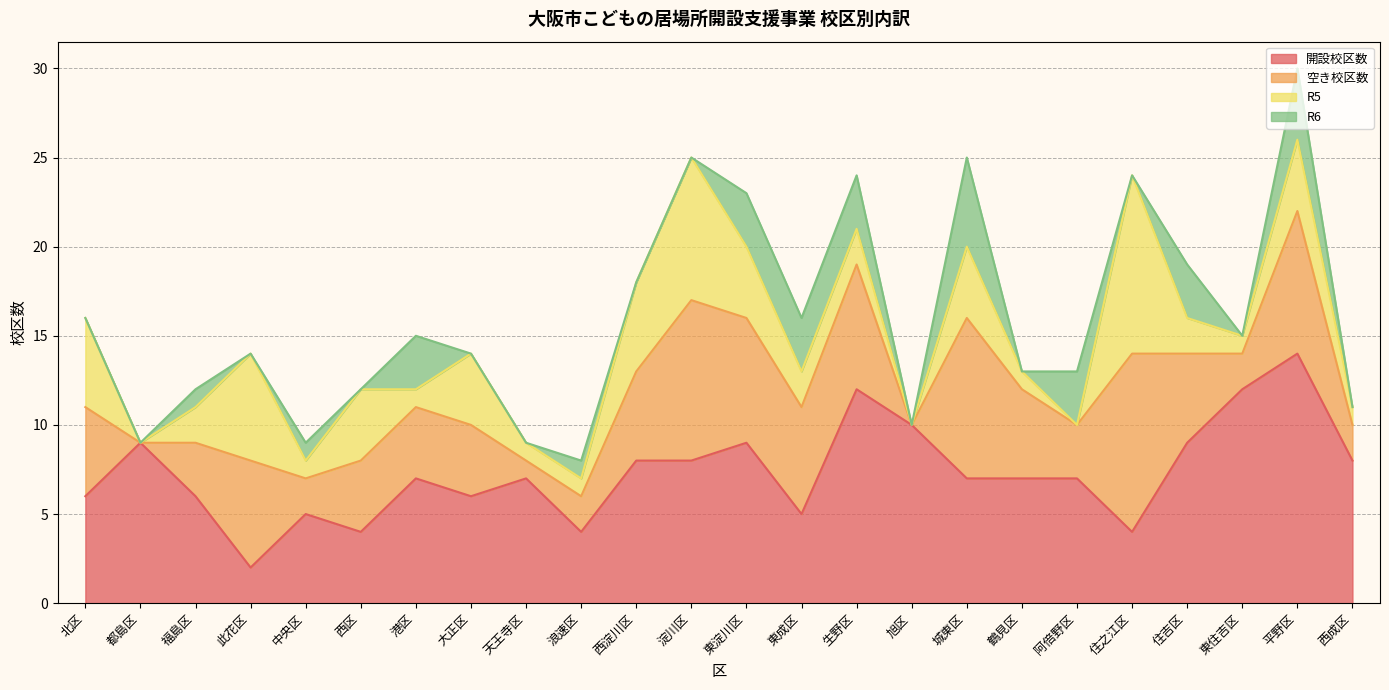

What is the difference between the second highest and second lowest values in the 開設校区数 series?

8